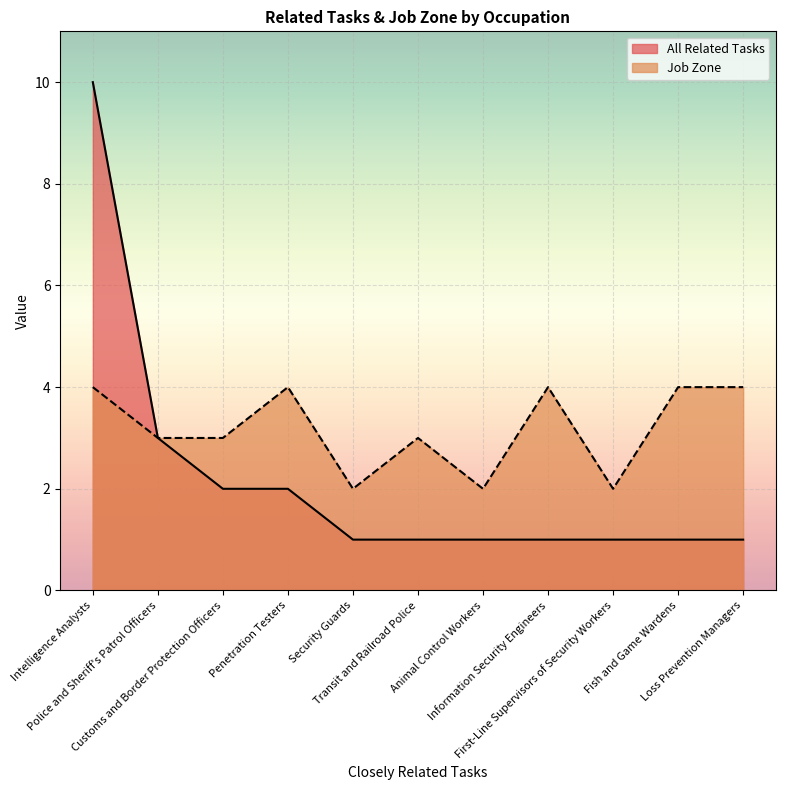

Which has a higher value, Security Guards or Loss Prevention Managers?

Security Guards